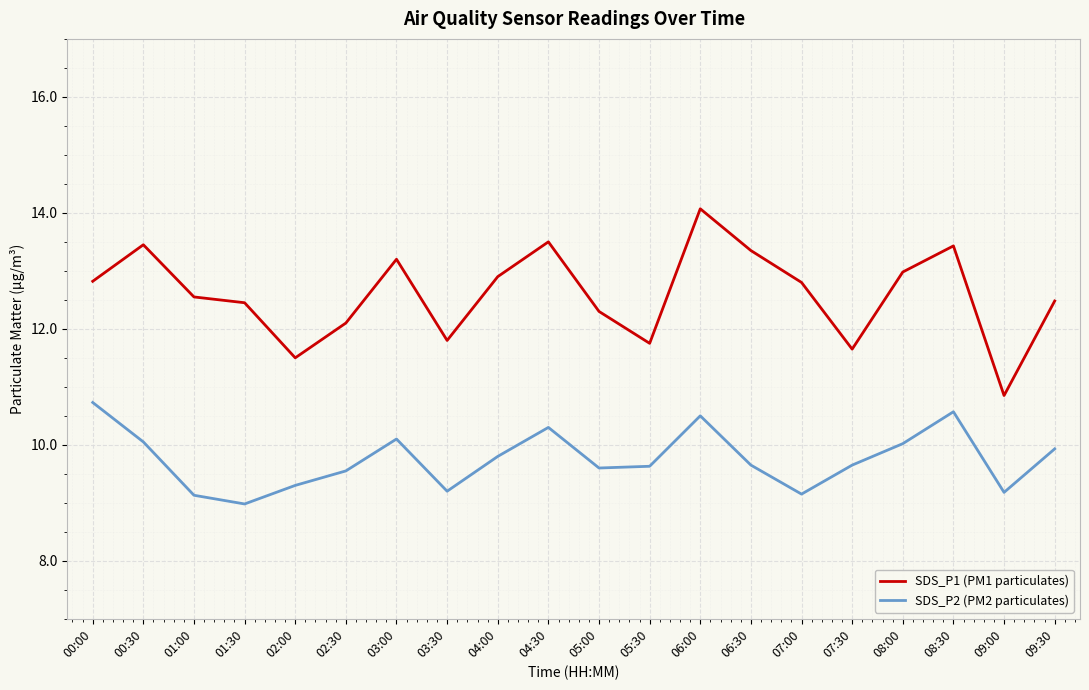

What position from the right is 04:00?

12